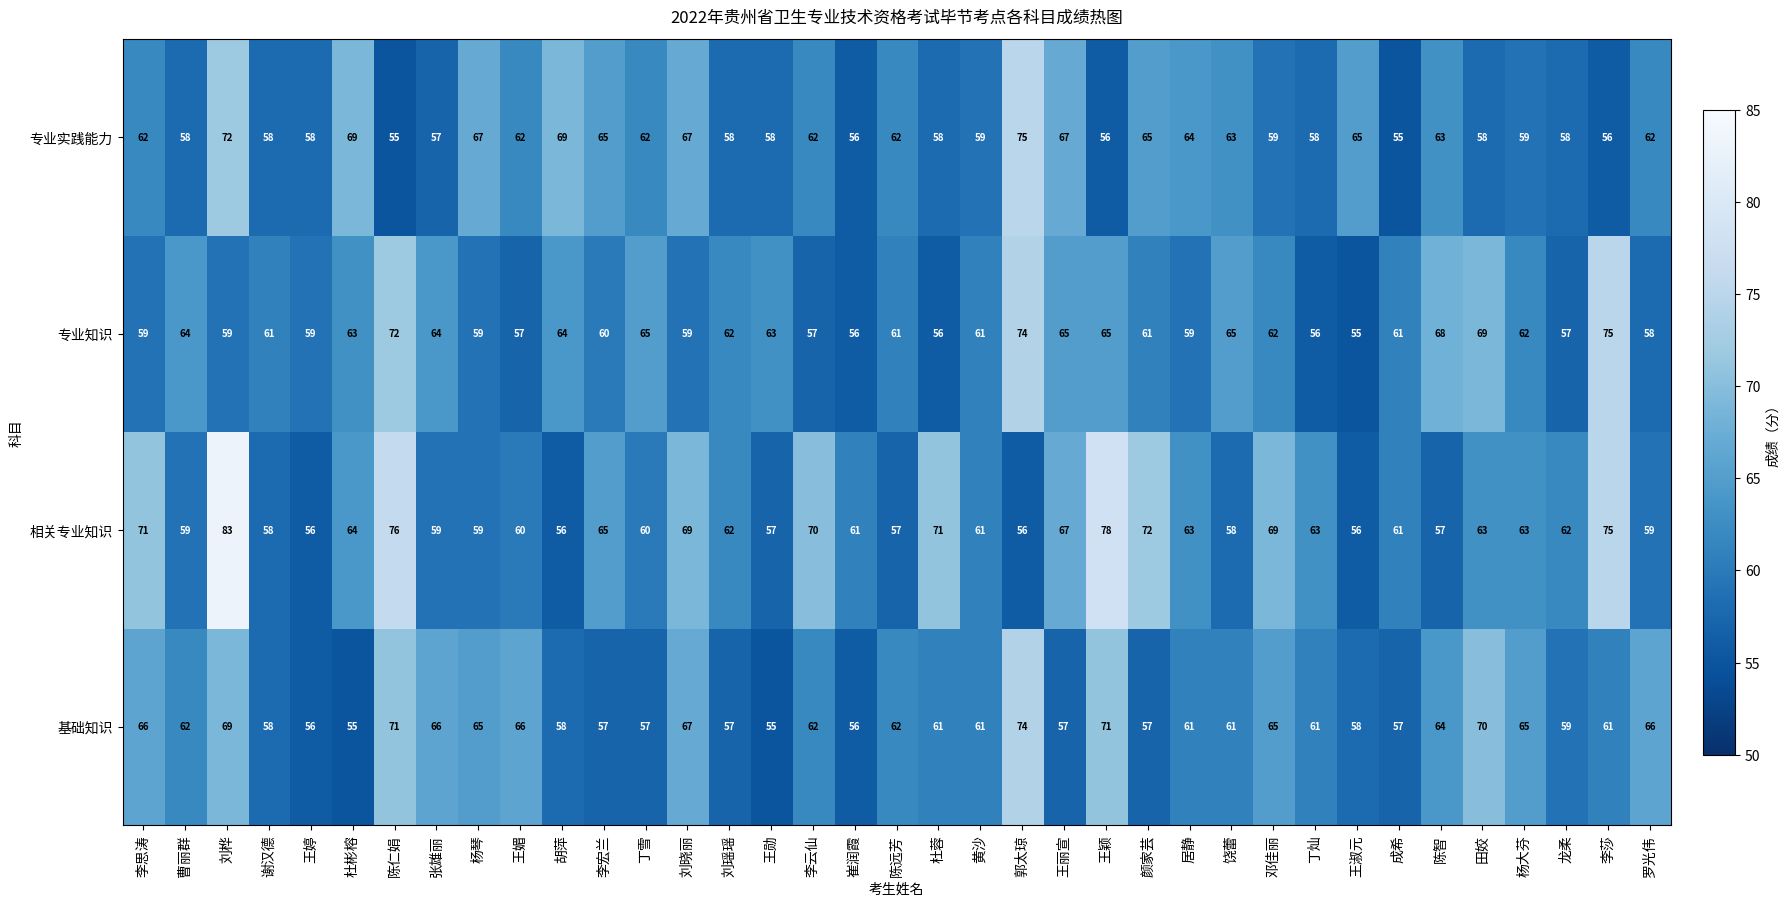

What is the sum of all 基础知识 values?

2294